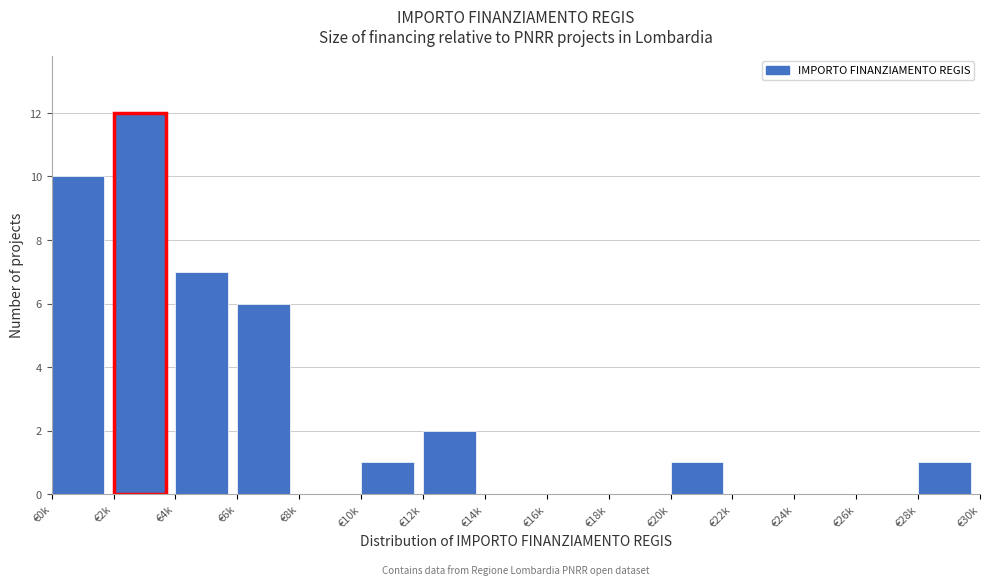

Reading right to left, list all the values displayed in this chart.

€28k=1	€26k=0	€24k=0	€22k=0	€20k=1	€18k=0	€16k=0	€14k=0	€12k=2	€10k=1	€8k=0	€6k=6	€4k=7	€2k=12	€0k=10